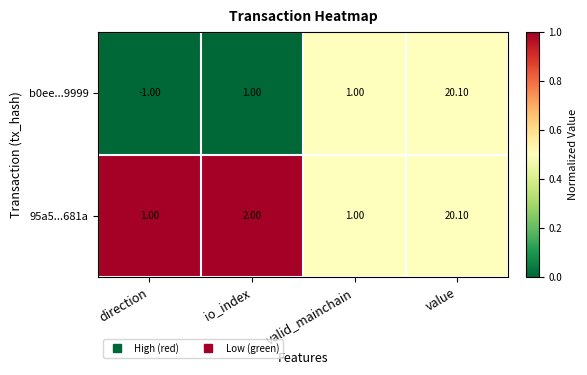

What is the difference between the maximum and minimum values in the b0ee...9999 series?

21.1